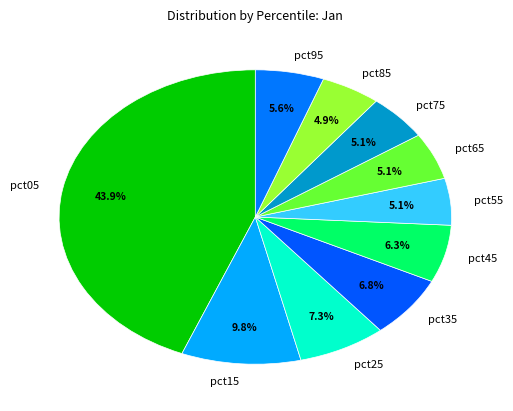

Is pct75 the majority of the pie?

No